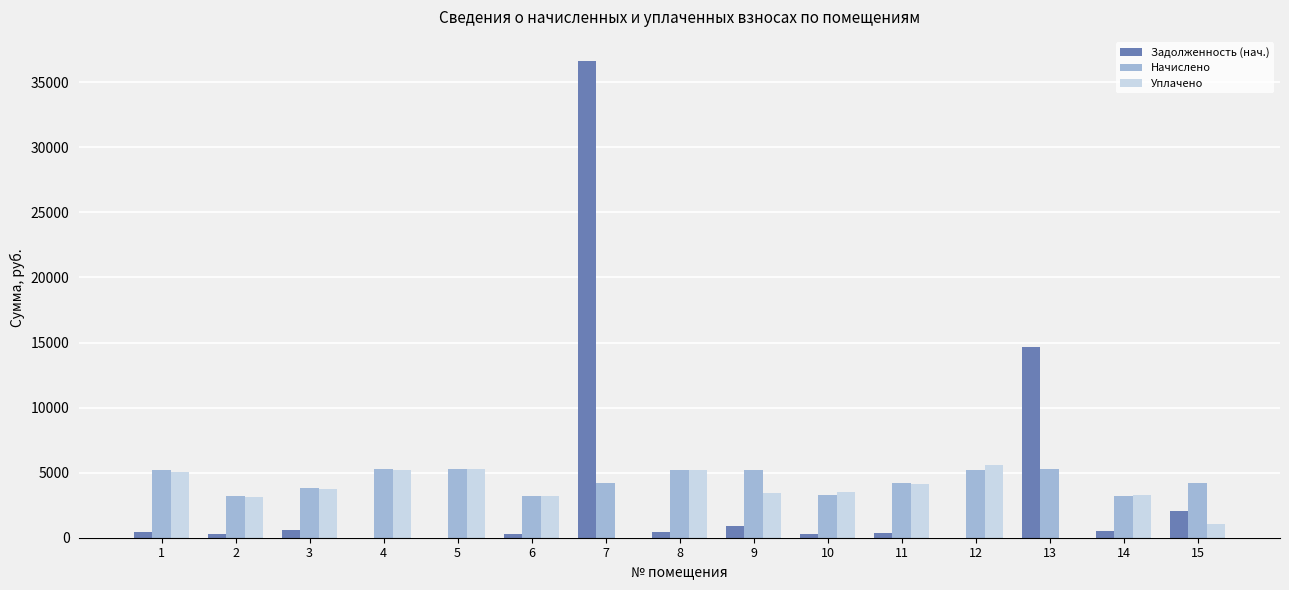

The value of Начислено at 2 is 3172.8. True or false?

True